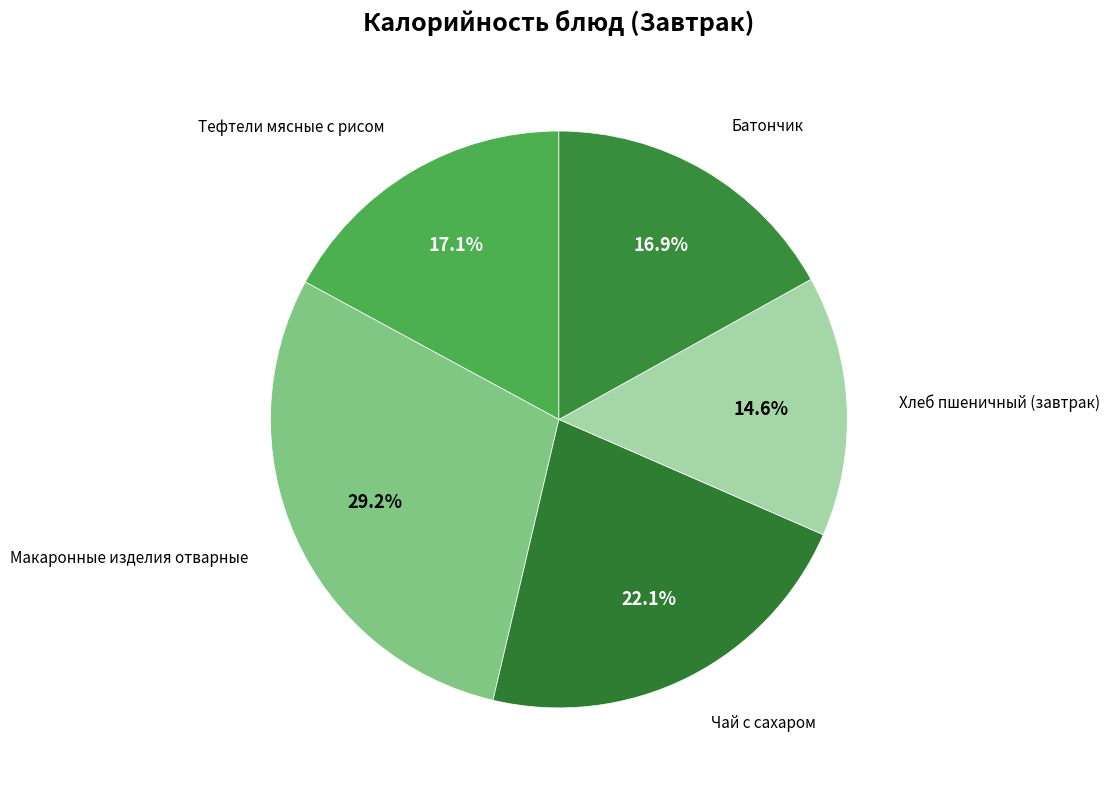

What is the largest slice in the pie chart?

Макаронные изделия отварные